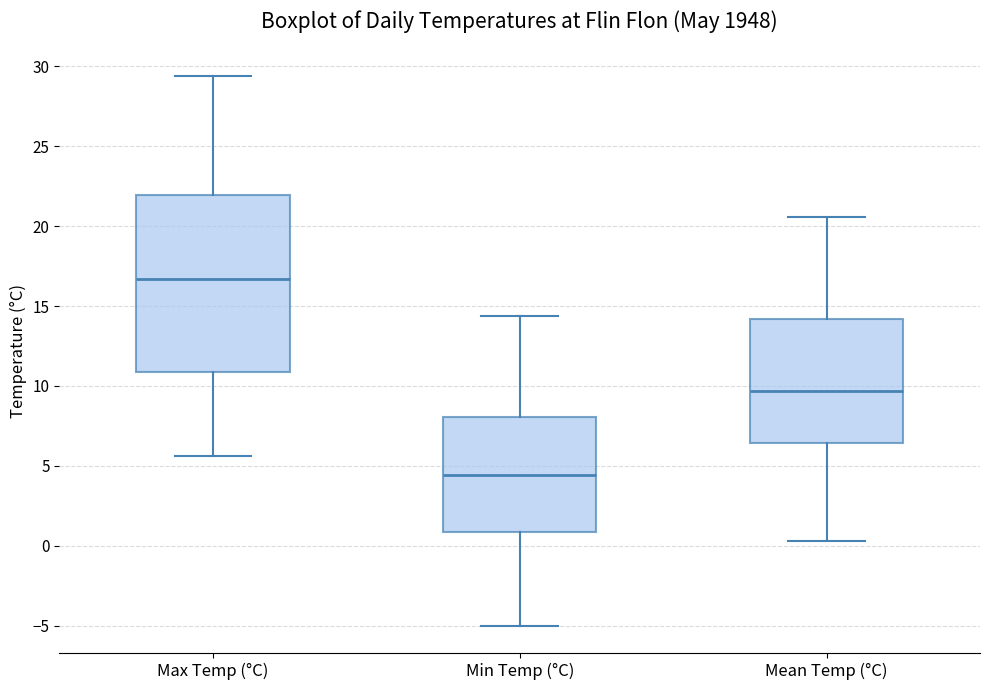

Reading left to right, read every box against the y-axis: the position of its median line, the range the box covers, and the ends of its whiskers. The values are not printed on the chart, so give them approximately, as read against the axis.

Max Temp (°C): median 16.5, box 11.0 to 22.0, whiskers 5.5 to 29.5
Min Temp (°C): median 4.5, box 1.0 to 8.0, whiskers -5.0 to 14.5
Mean Temp (°C): median 9.5, box 6.5 to 14.0, whiskers 0.5 to 20.5